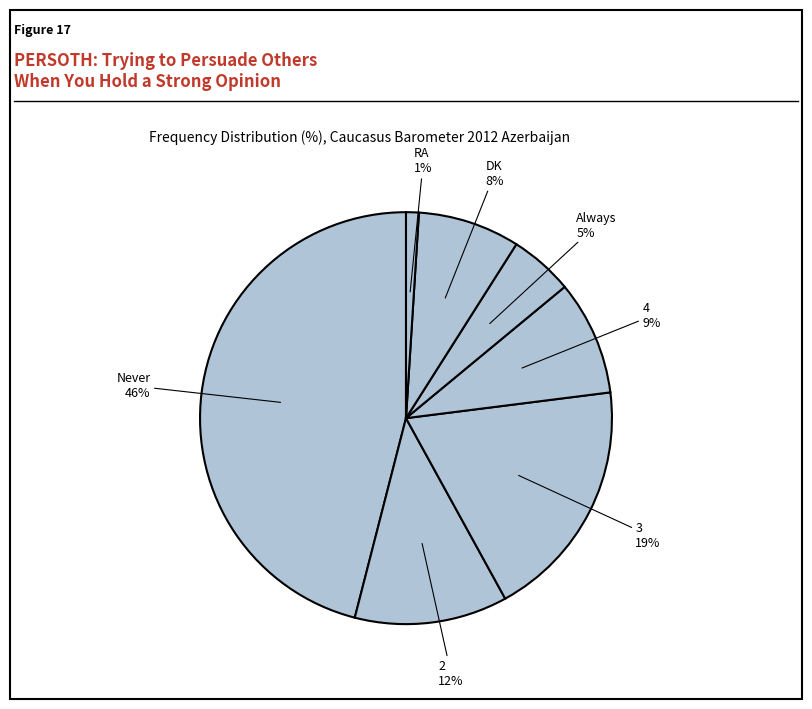

Which slice is the smallest?

RA